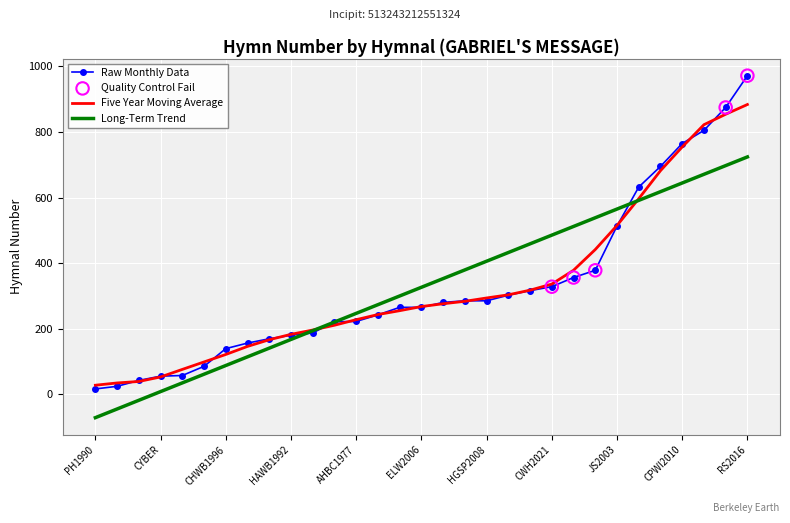

List the series in order of their peak value, lowest first.

Long-Term Trend, Five Year Moving Average, Raw Monthly Data